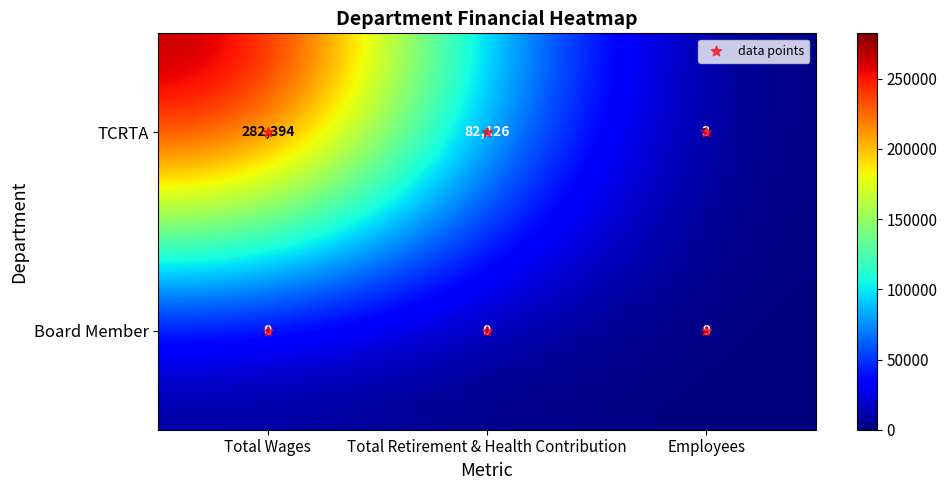

What is the total value across all series at Employees?

12